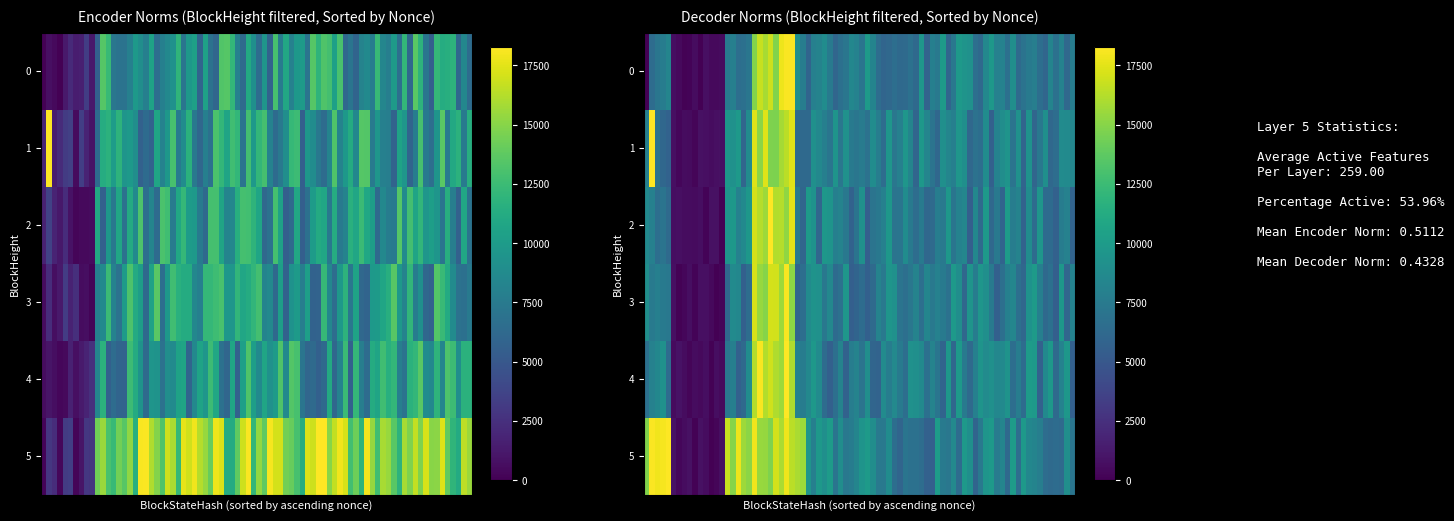

Is the value of 243427 at 1 greater than the value of 243430 at 1?

No